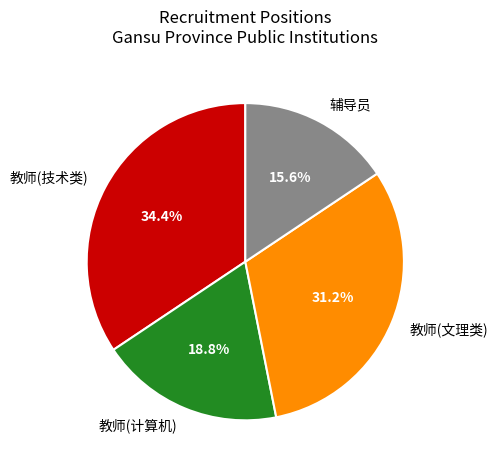

Is there a majority slice in this chart?

No